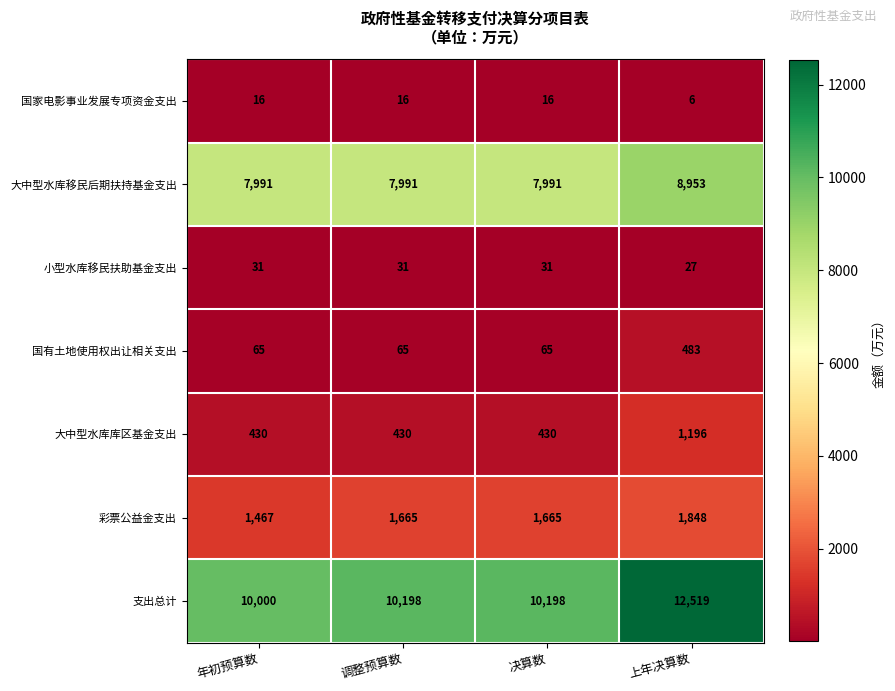

Count the number of data series in this chart.

7